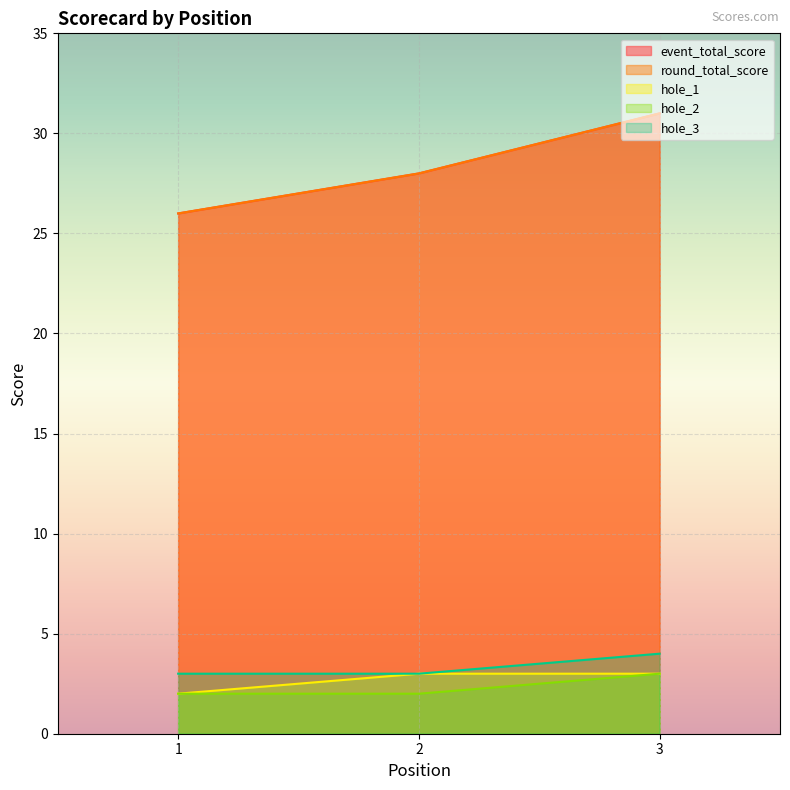

How many event_total_score values are between 26 and 31?

3